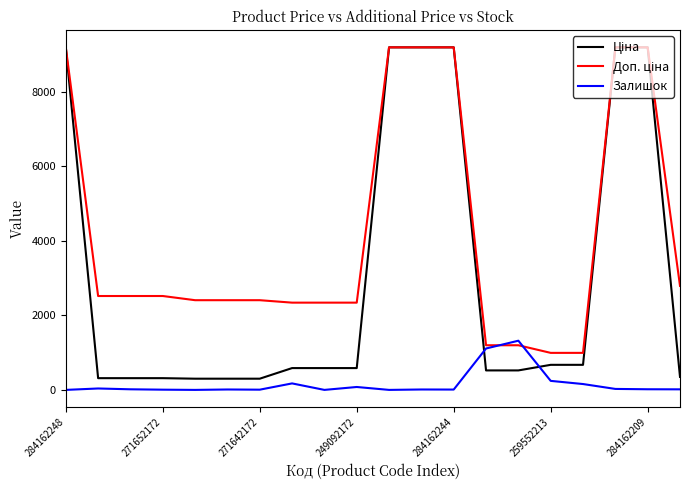

What is the highest value of the Залишок series?

1319.0